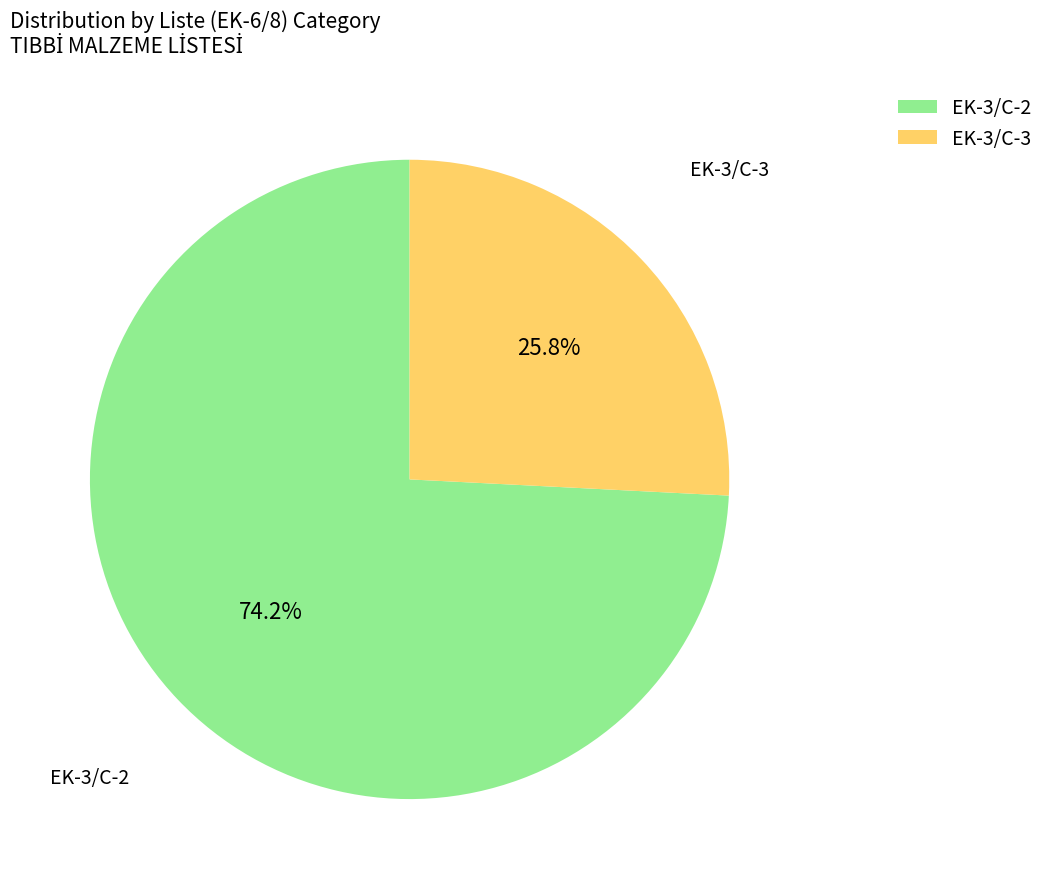

How many slices are in this pie chart?

2